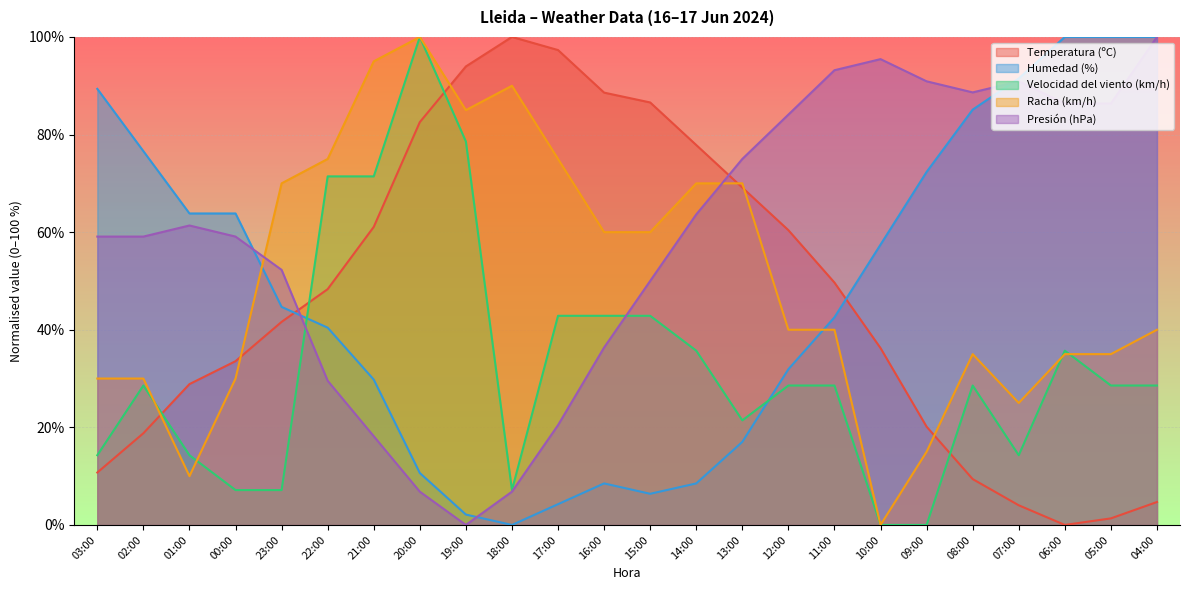

What position from the right is 08:00?

5